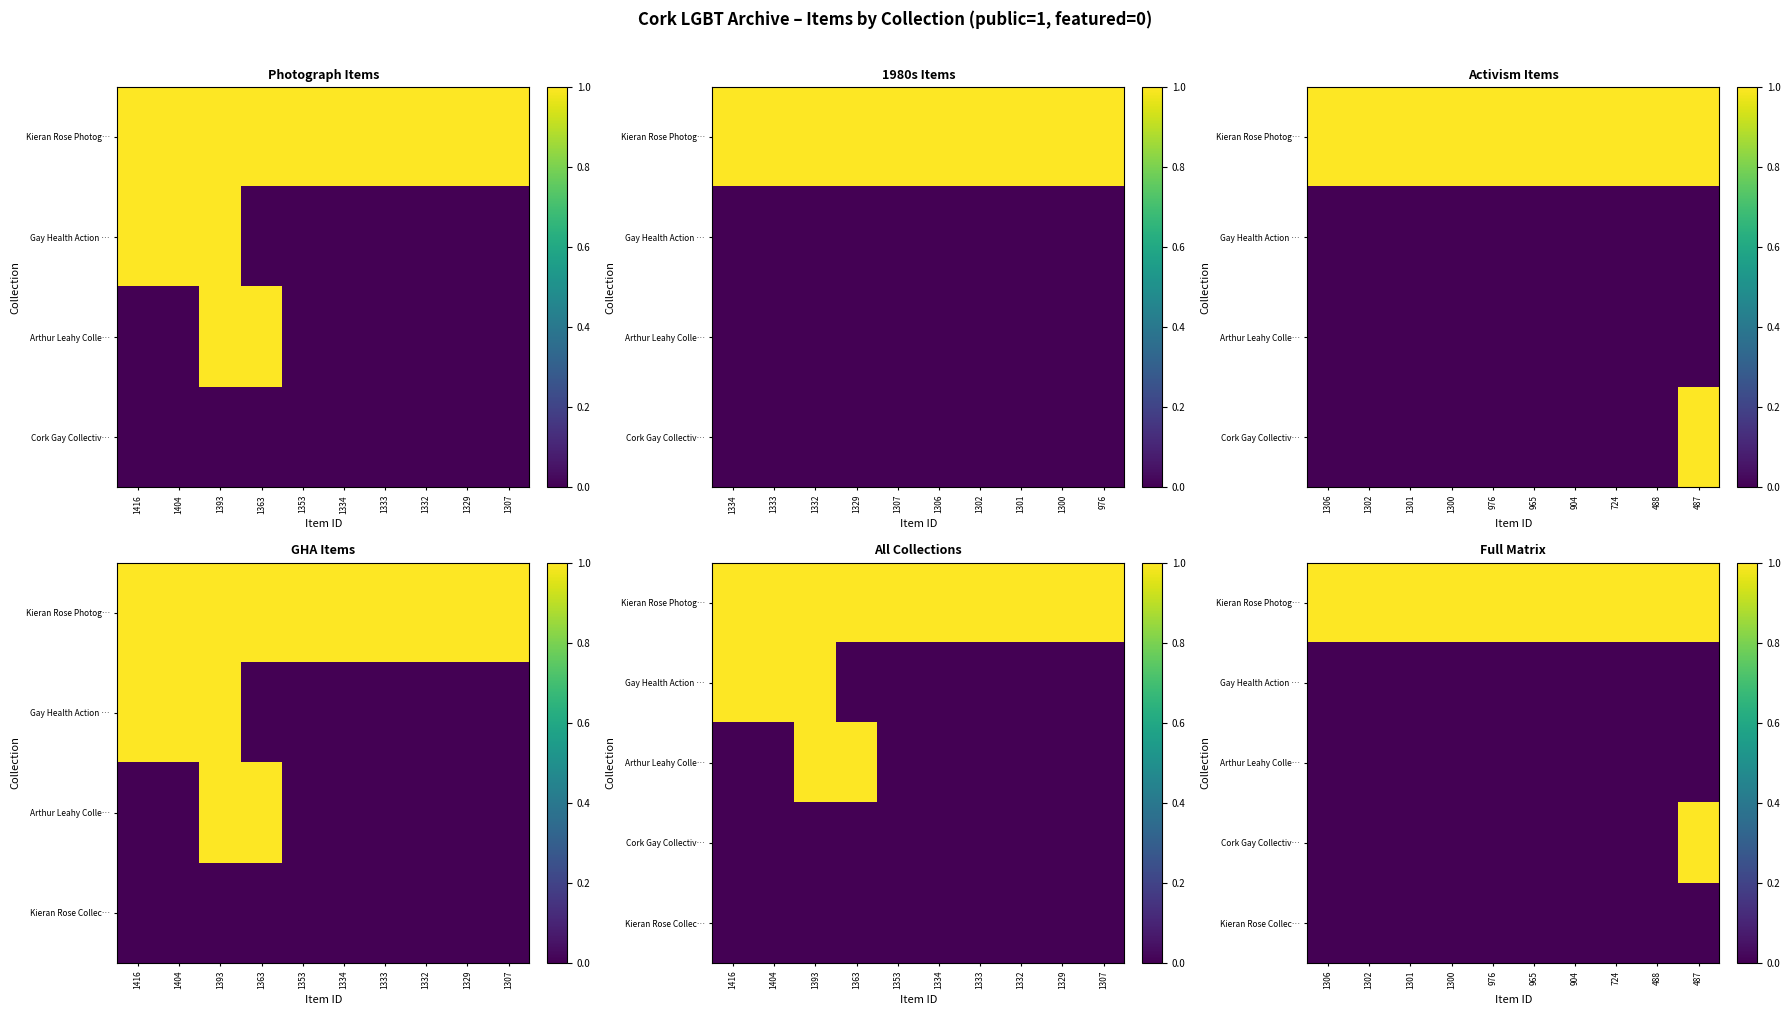

Rank the categories by Gay Health Action … value from lowest to highest.

1306, 1302, 1301, 1300, 976, 965, 904, 724, 488, 487